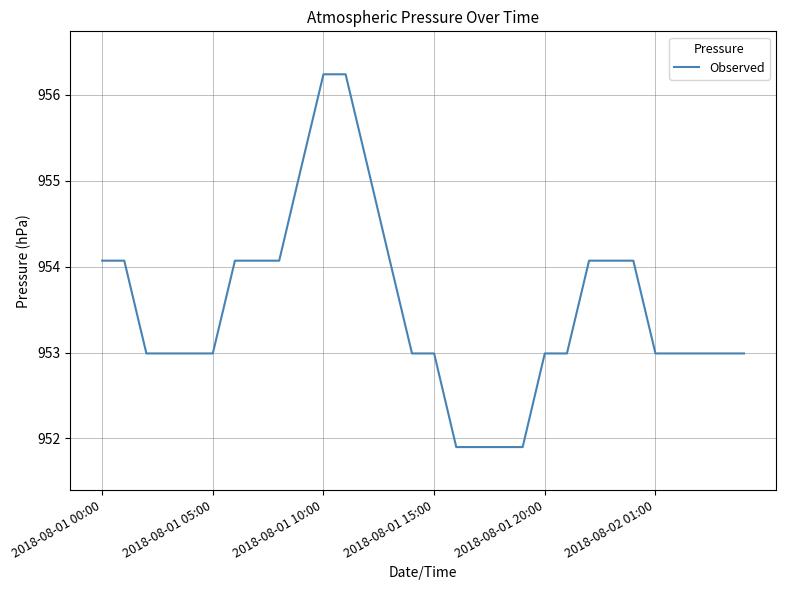

What is the sum of all values?

28605.9